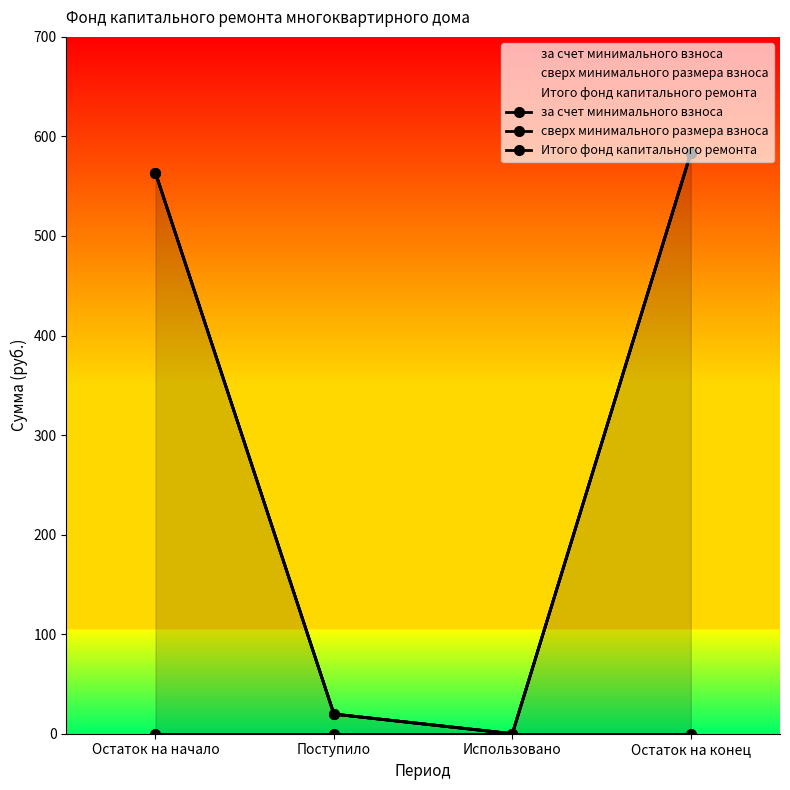

True or false: за счет минимального взноса and сверх минимального размера взноса cross at least once.

False